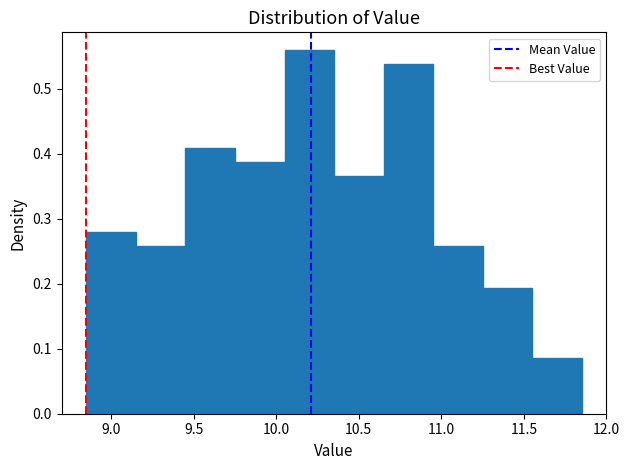

What is the height of the bar covering 10.05 to 10.35 on the x-axis? The values are not printed on the chart, so give them approximately, as read against the axis.

0.56